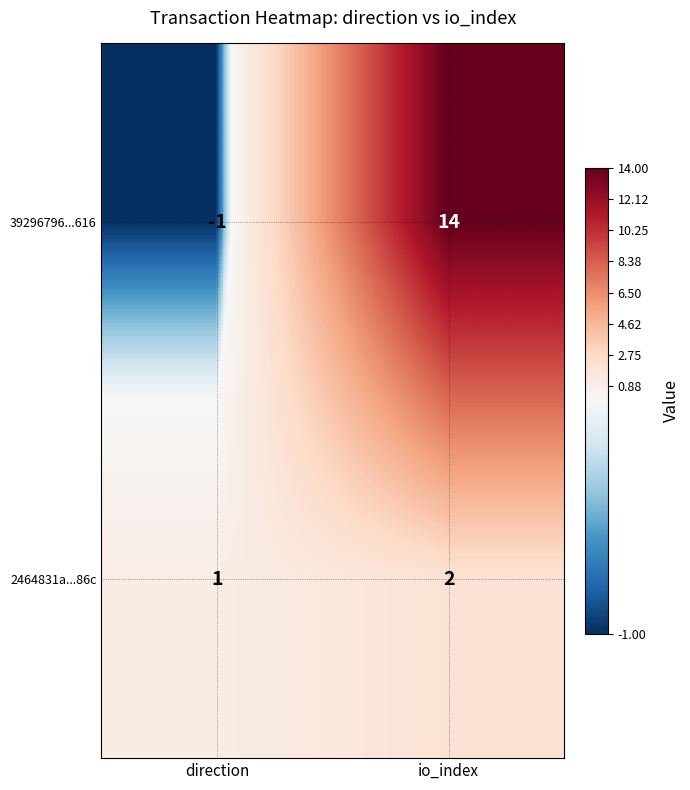

List the series in order of their peak value, lowest first.

2464831a...86c, 39296796...616